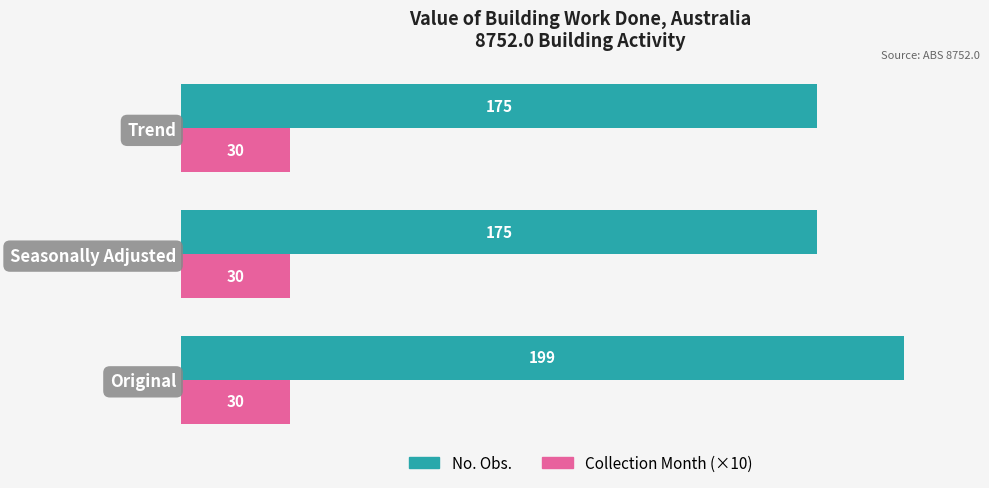

Count the No. Obs. values in the range 175 to 199.

3